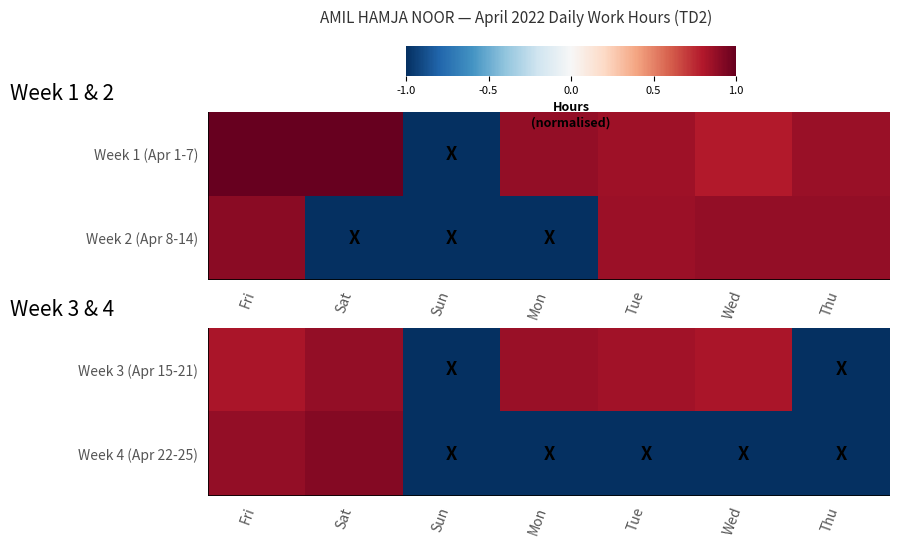

What value does the Week 3 (Apr 15-21) series have at Mon?

0.9